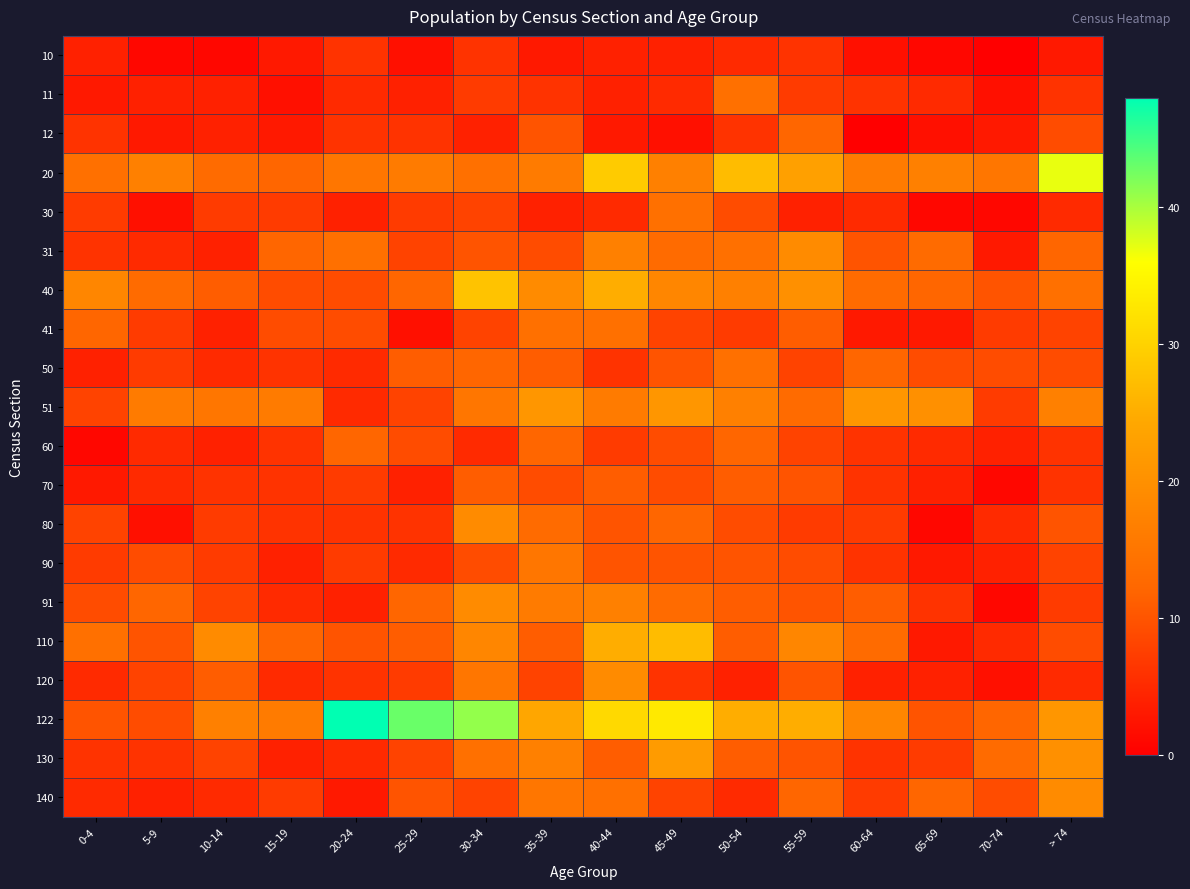

Between 25-29 and 0-4, which is larger?

0-4